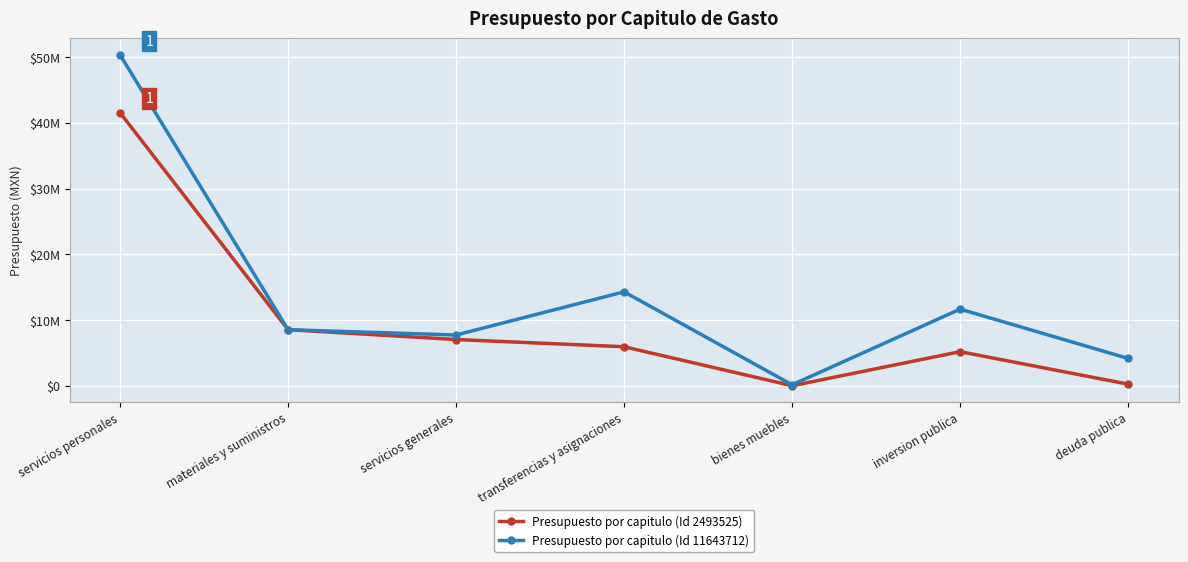

At servicios personales, list the series in order from smallest to largest.

Presupuesto por capitulo (Id 2493525), Presupuesto por capitulo (Id 11643712)